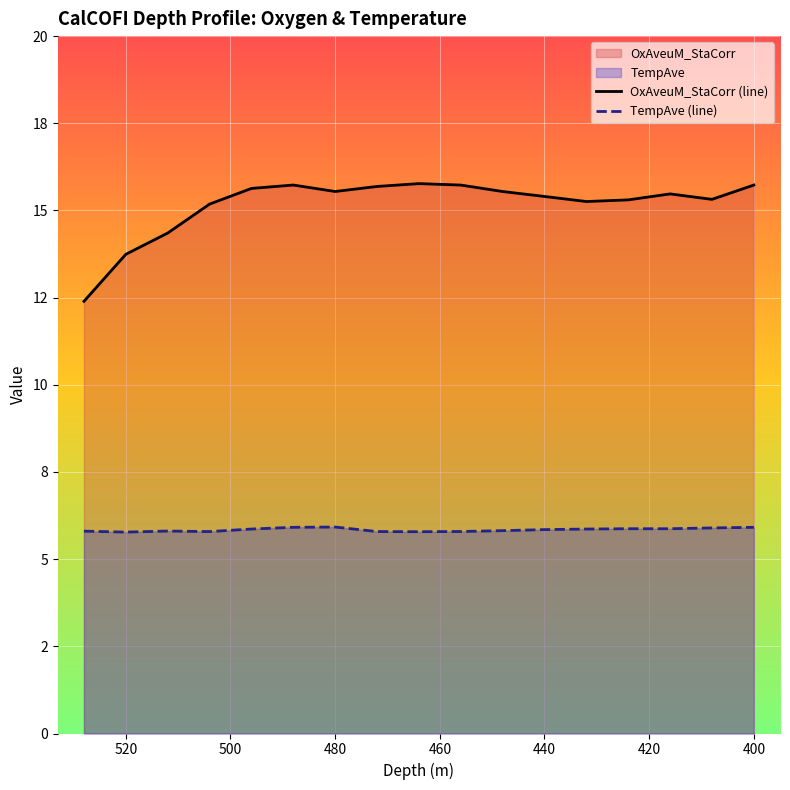

True or false: TempAve (line) and OxAveuM_StaCorr (line) cross at least once.

False